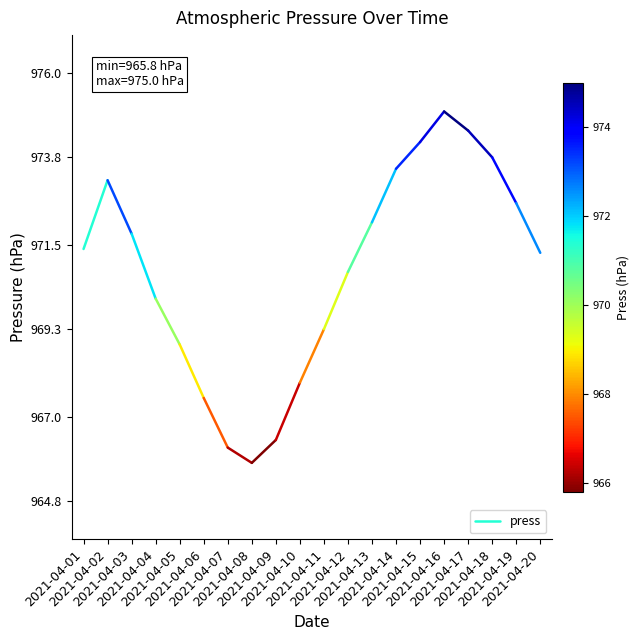

What is the ratio of the value at 2021-04-01 to the value at 2021-04-02?

1.0